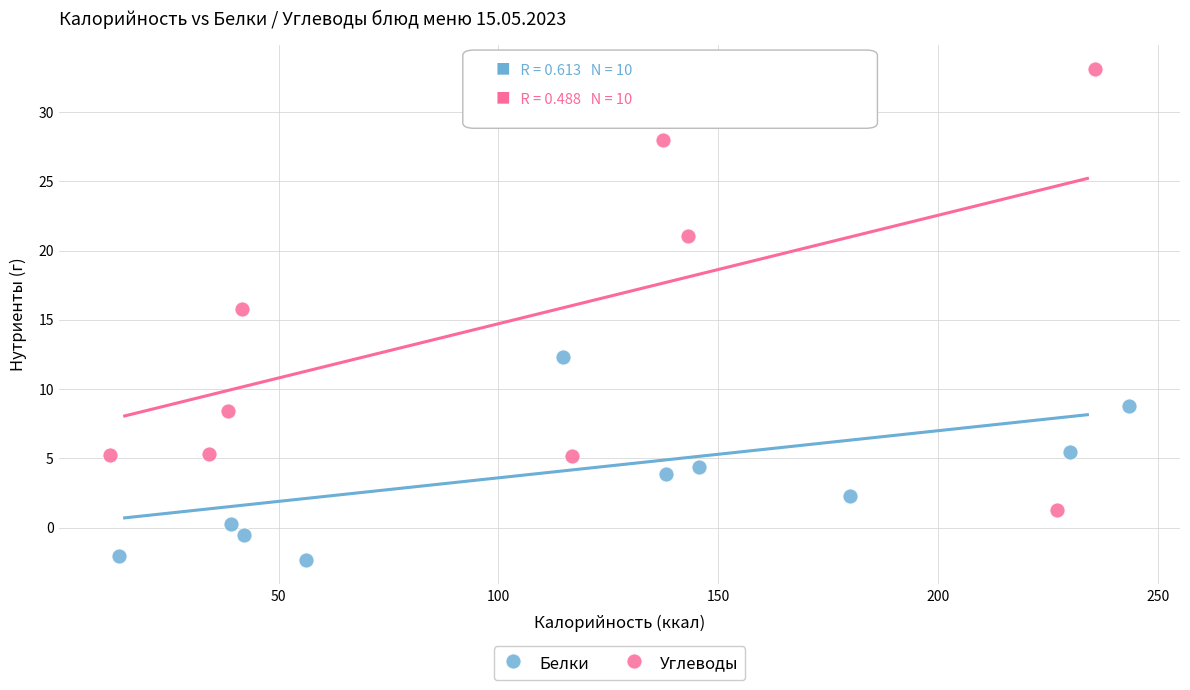

Which series has the largest Y range (max minus min)?

Углеводы